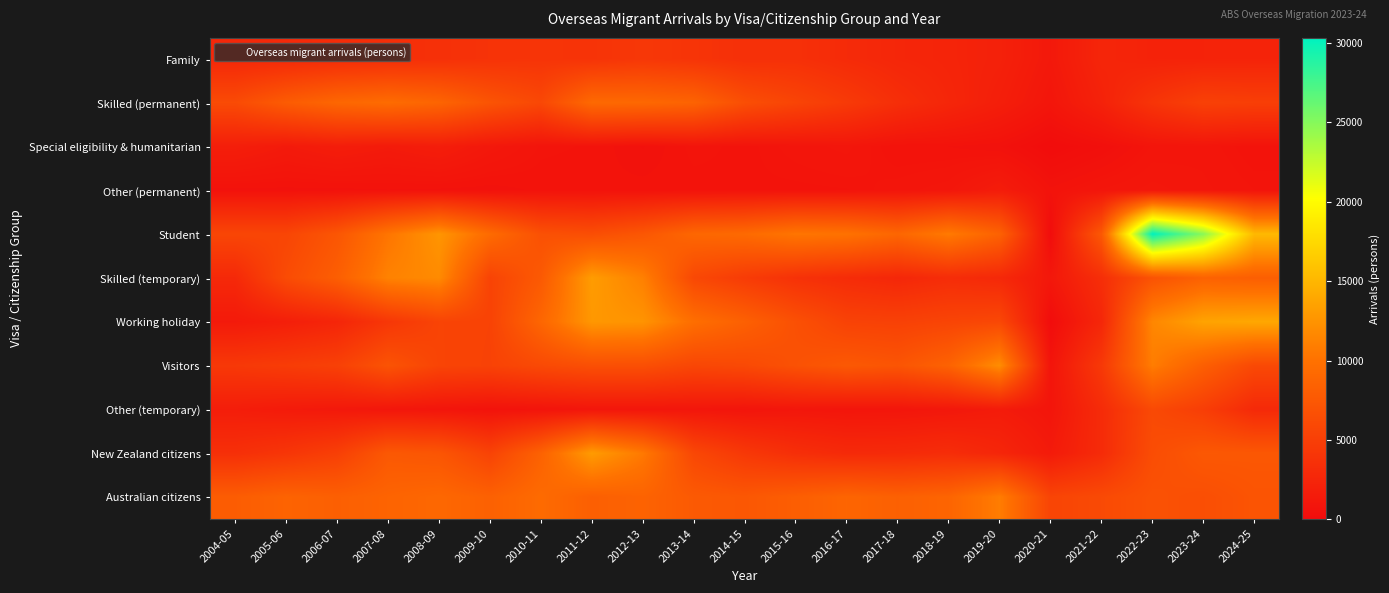

What is the spread (max minus min) of values at 2005-06?

8030